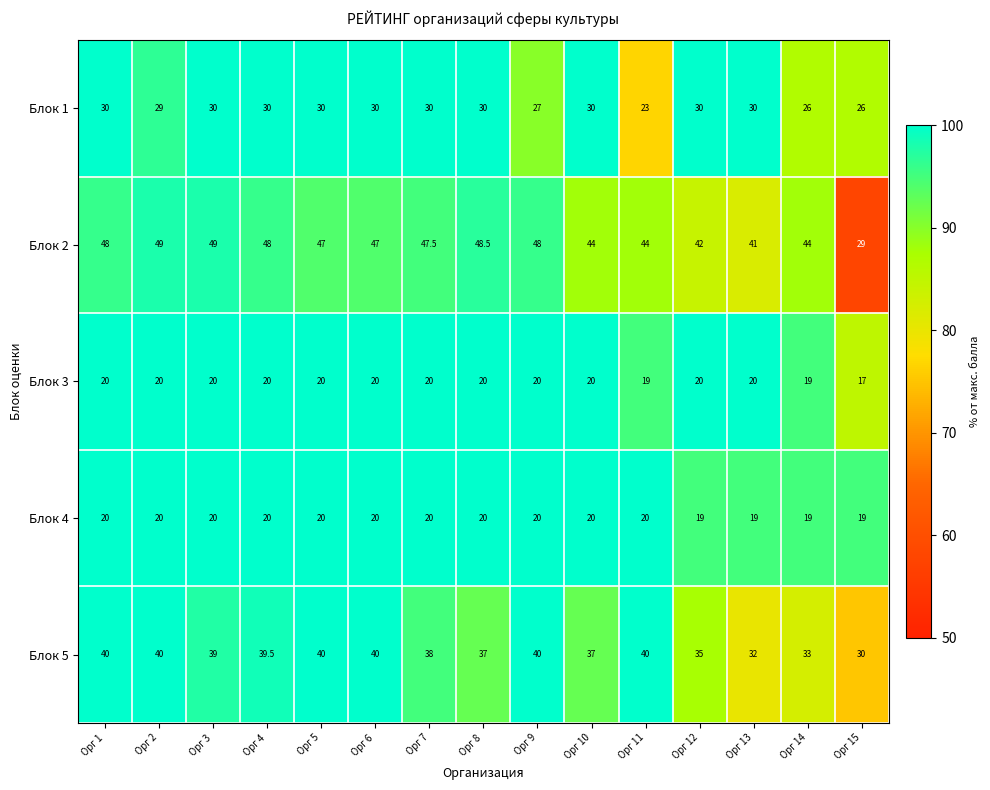

Which series has the widest spread of values?

Блок 2